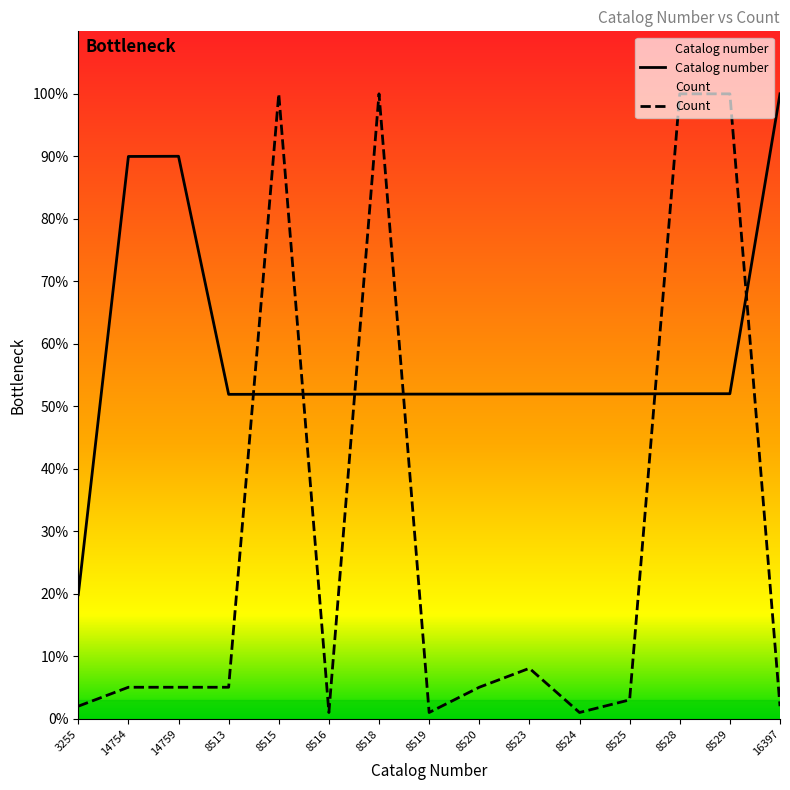

What is the difference between the maximum and second lowest values in the Count series?

99.0